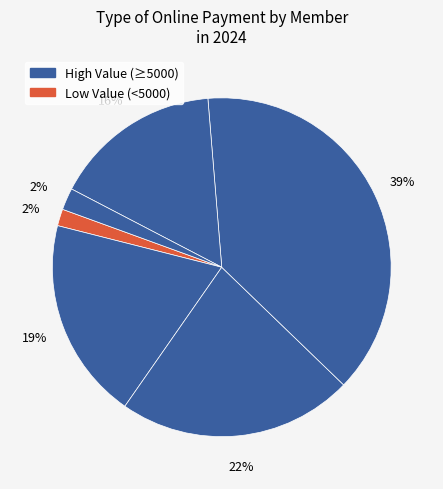

Count the number of slices in the pie.

6